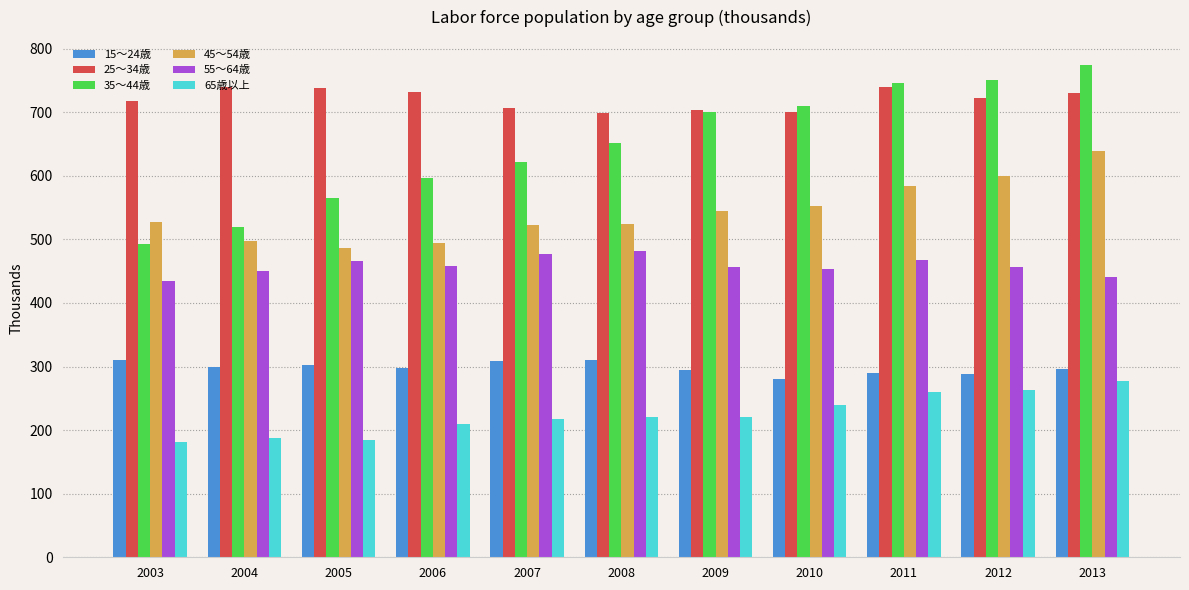

Which series has the largest range (max minus min)?

35～44歳